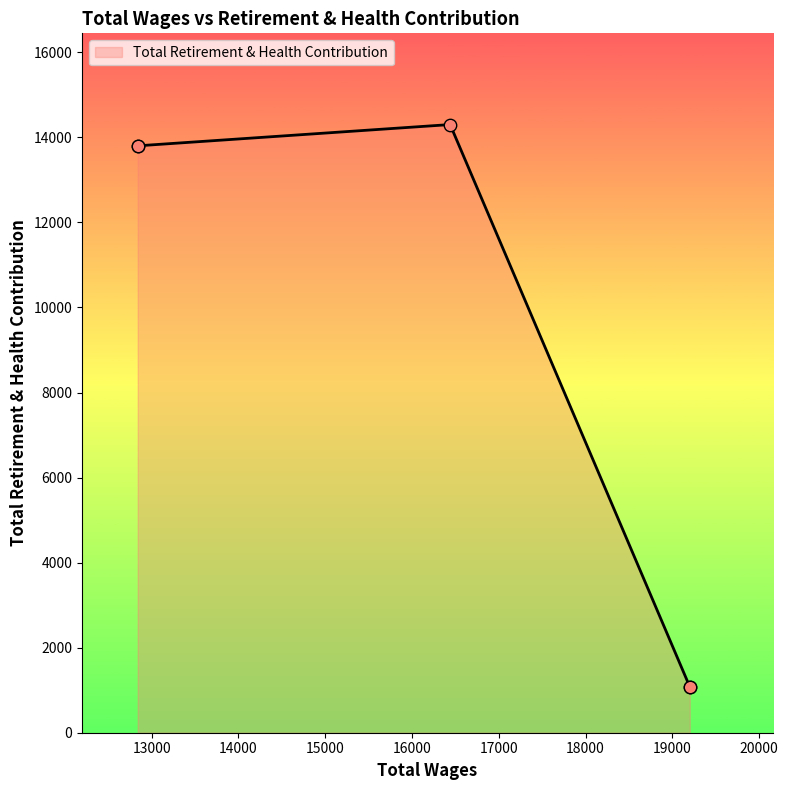

Between 19200.0 and 19200.0, which is larger?

19200.0